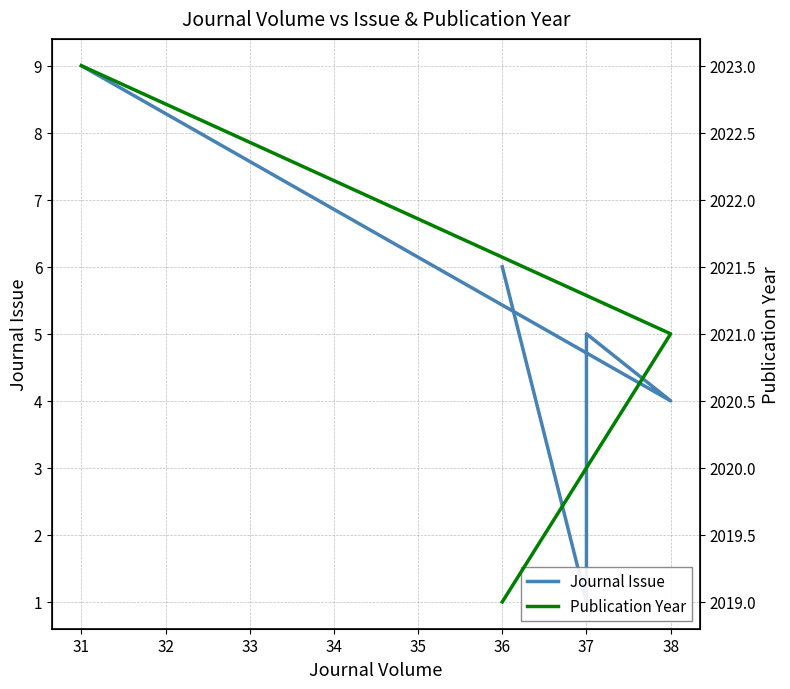

What is the value of the Publication Year point at the 3rd from the left?

2020